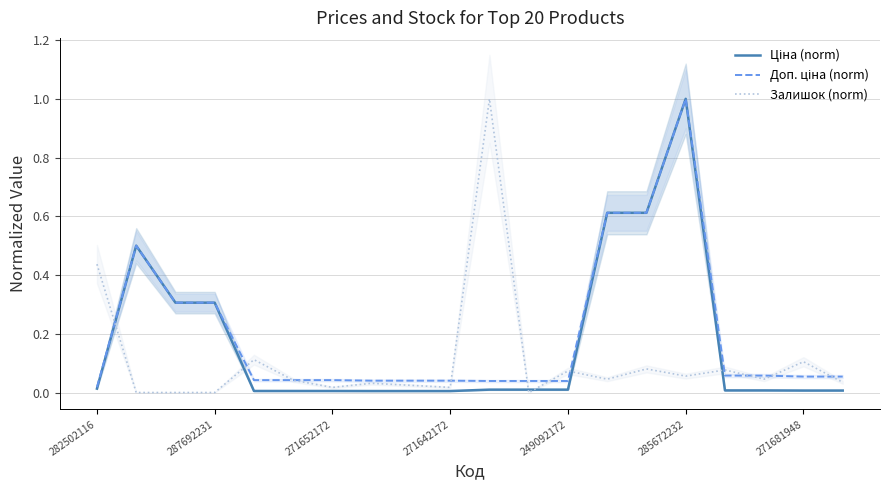

Which category has the lowest value in the Залишок (norm) series?

287692231